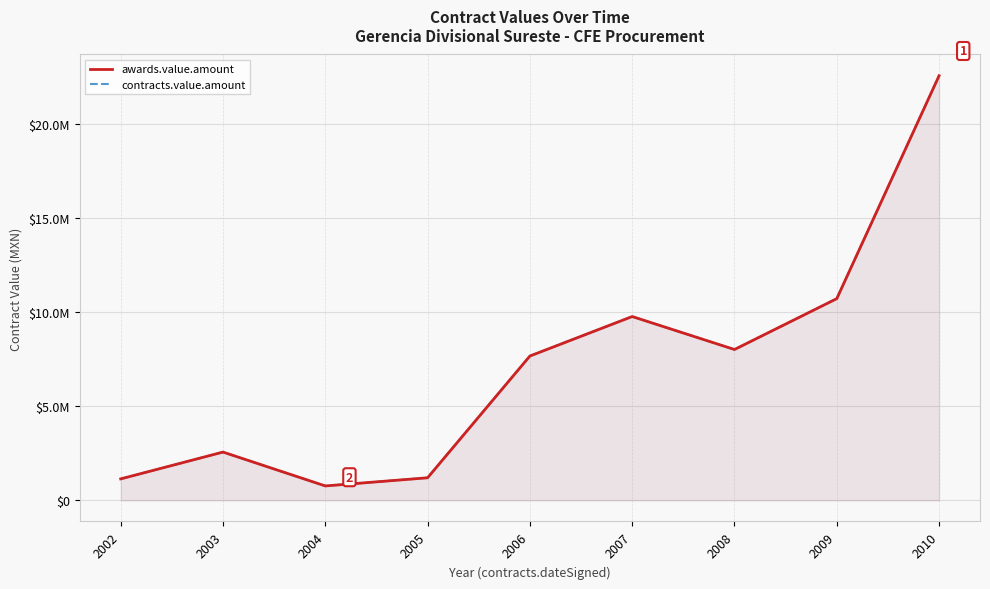

Reading right to left, transcribe all the data shown in this chart.

awards.value.amount: 22556949.8	10712411.5	8009193.8	9761131.4	7663220.3	1193808.3	759954.8	2559159.9	1134105.2
contracts.value.amount: 22556949.8	10712411.5	8009193.8	9761131.4	7663220.3	1193808.3	759954.8	2559159.9	1134105.2